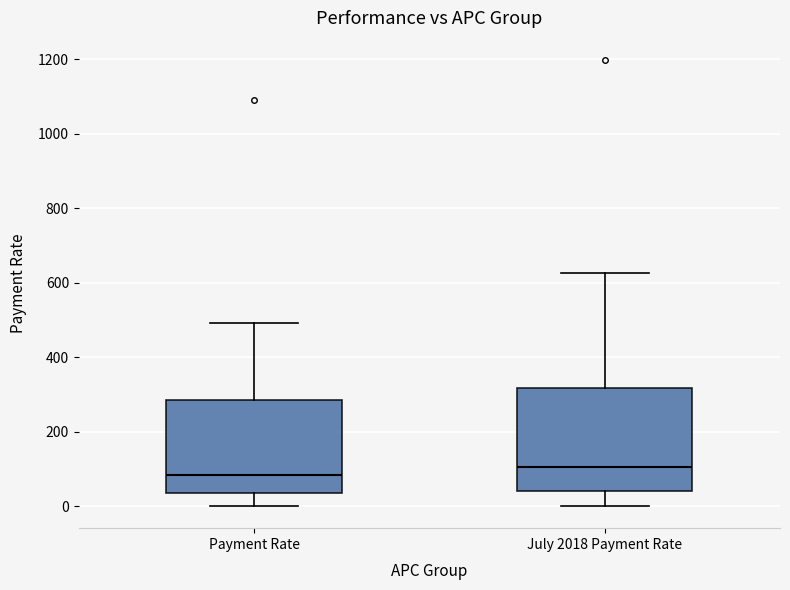

Reading left to right, read every box against the y-axis: the position of its median line, the range the box covers, and the ends of its whiskers. The values are not printed on the chart, so give them approximately, as read against the axis.

Payment Rate: median 80, box 40 to 280, whiskers 0 to 500
July 2018 Payment Rate: median 100, box 40 to 320, whiskers 0 to 620